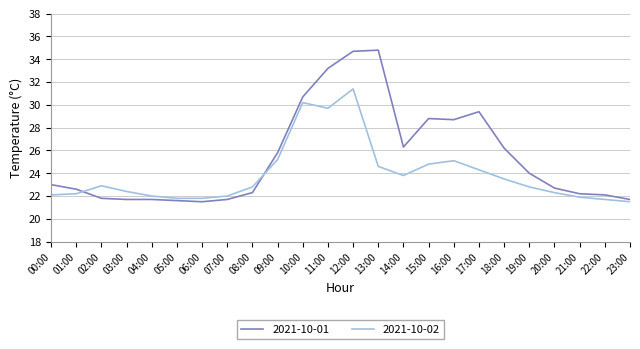

Is it true that 2021-10-02 equals 10.7 at 01:00?

False